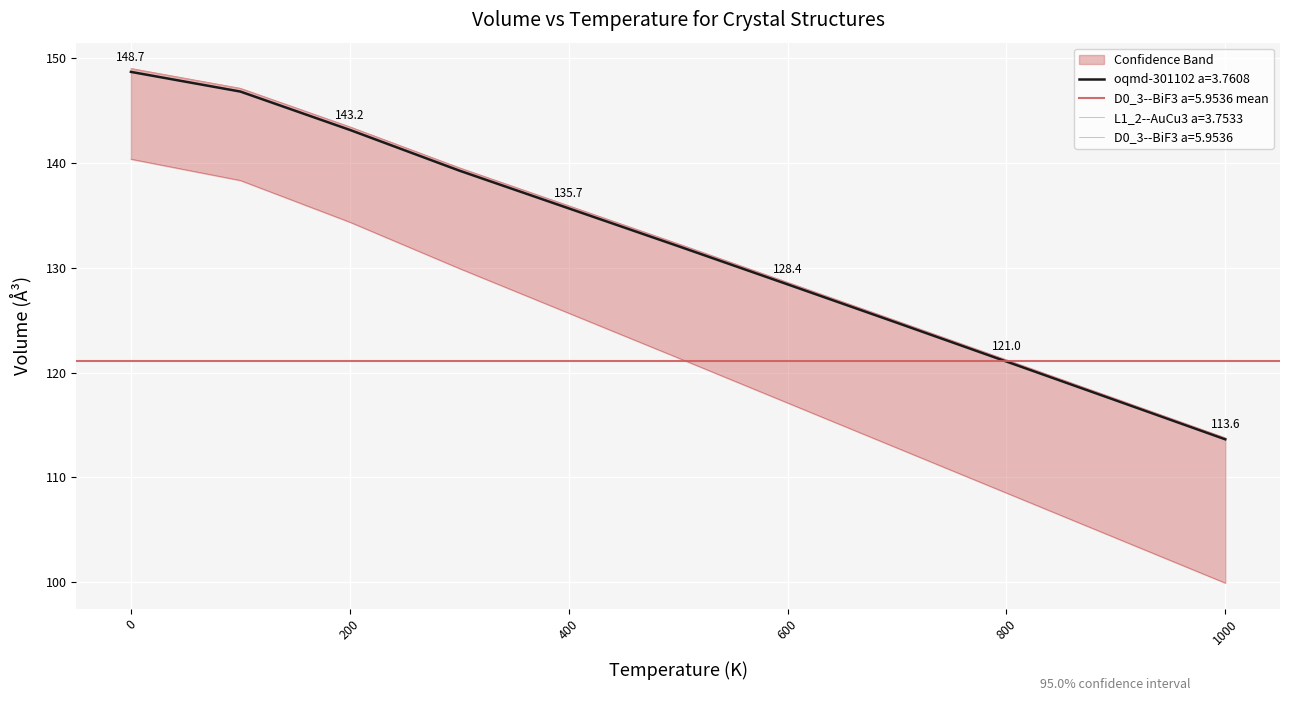

True or false: L1_2--AuCu3 a=3.7533 and D0_3--BiF3 a=5.9536 cross at least once.

False